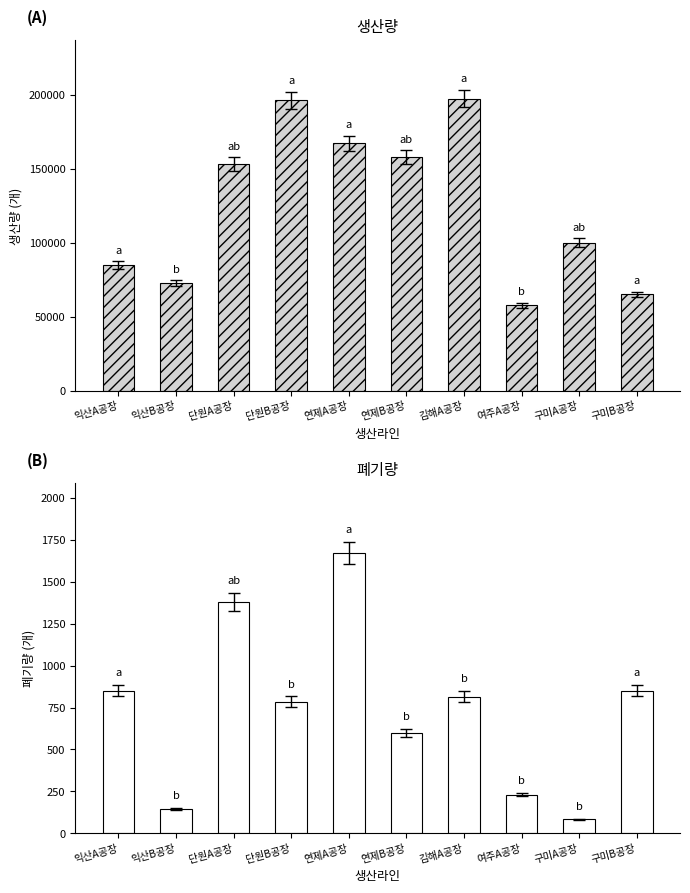

Which series has the largest range (max minus min)?

생산량